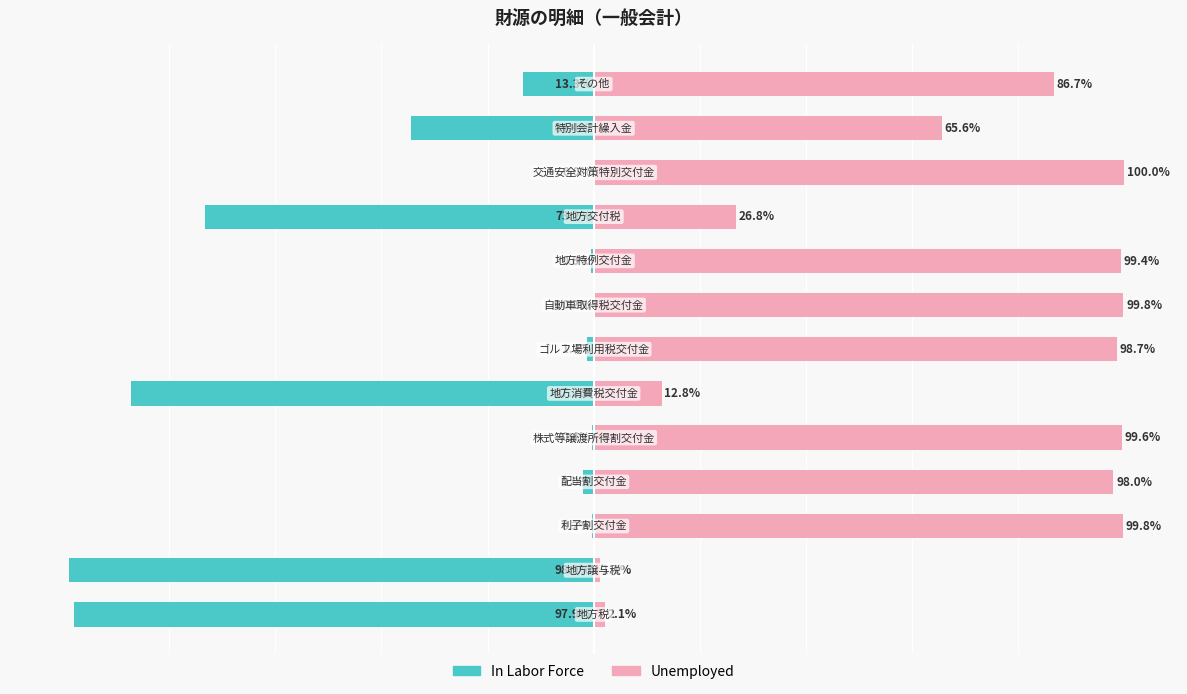

Does the chart contain any negative values?

Yes